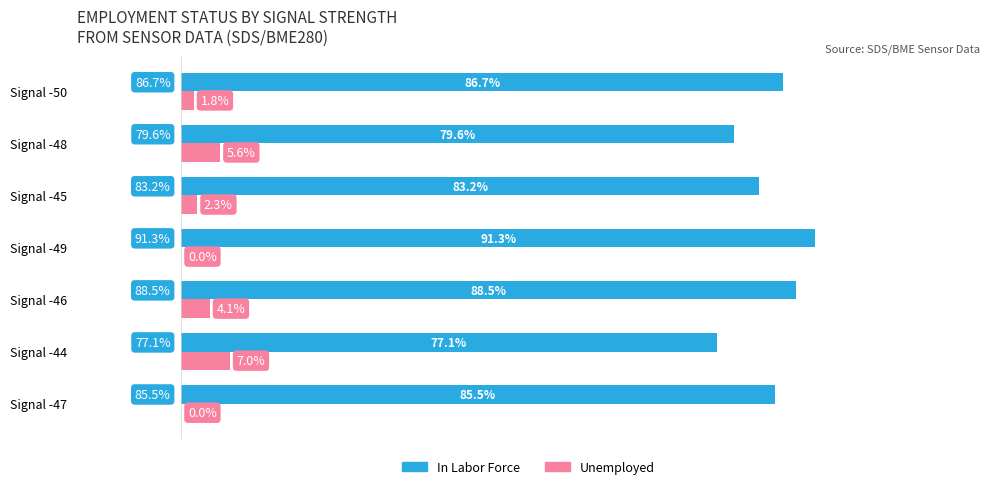

What is the maximum value for In Labor Force?

91.3